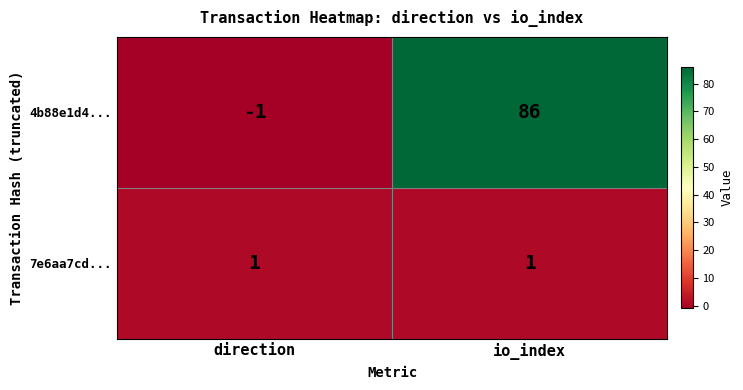

Rank the series by their maximum value, from lowest to highest.

7e6aa7cd..., 4b88e1d4...